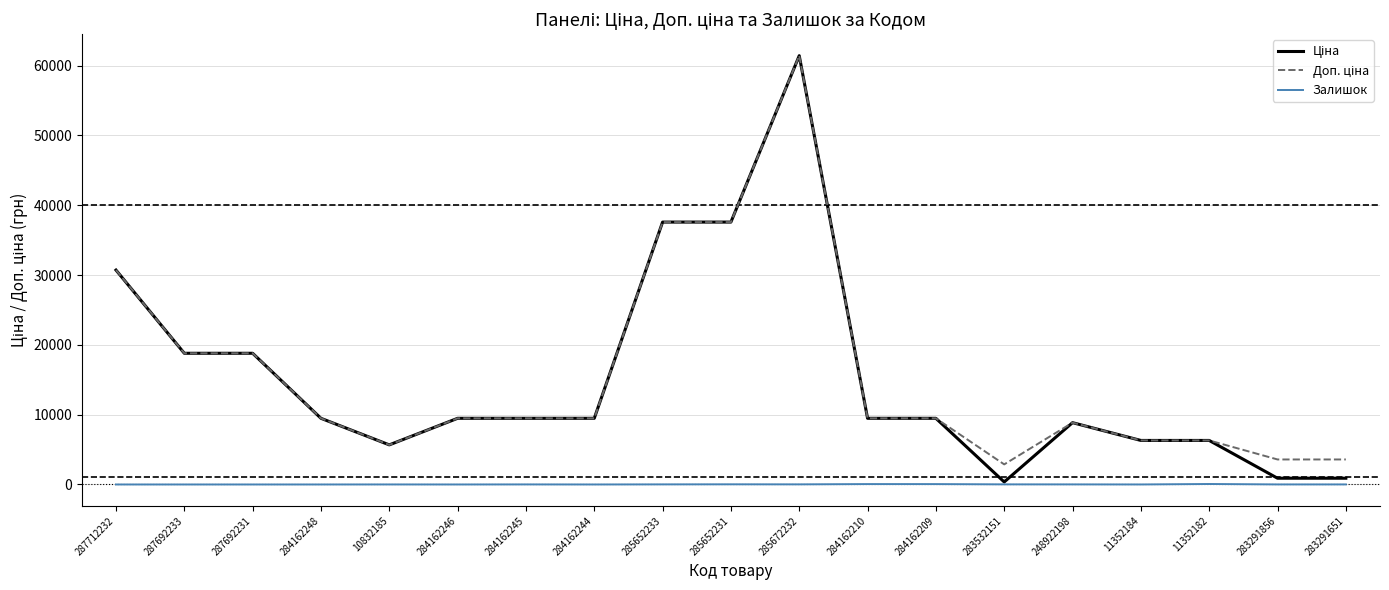

The Залишок series shows 11.0 at 248922198. True or false?

True